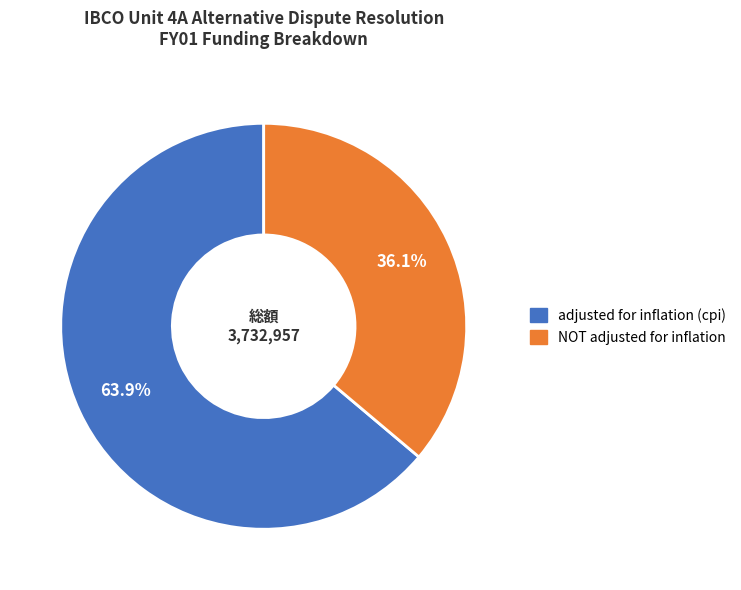

How many segments does this pie chart have?

2